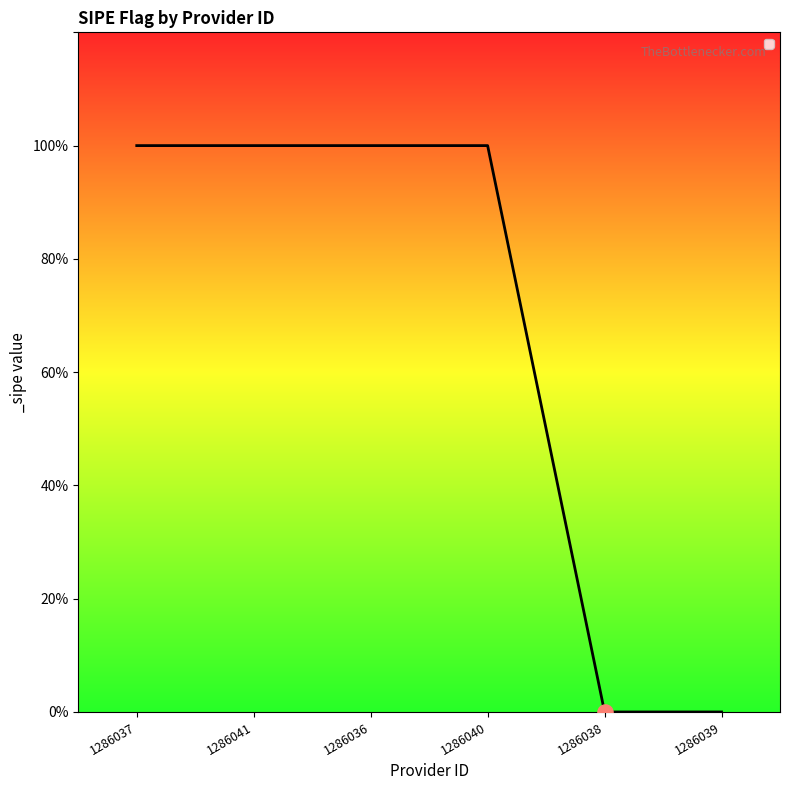

What is the ratio of the value at 1286041 to the value at 1286036?

1.0